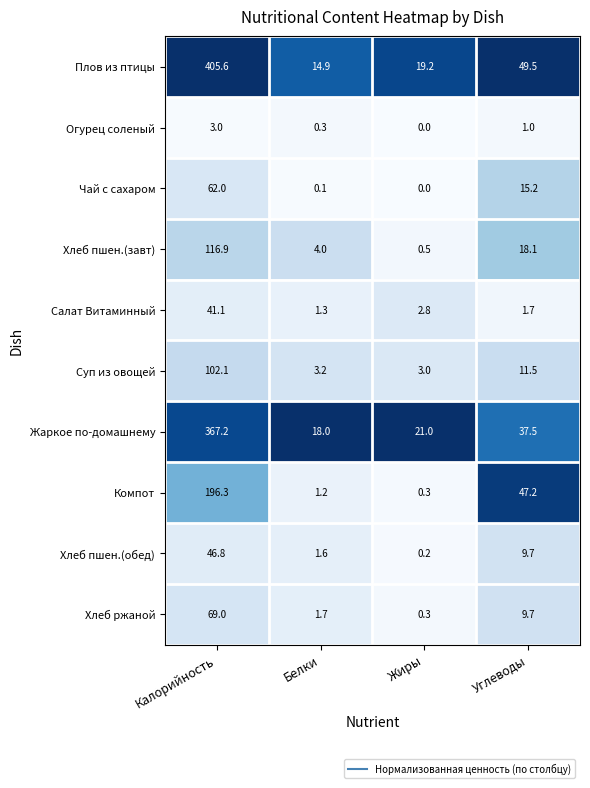

Which series has the widest spread of values?

Плов из птицы